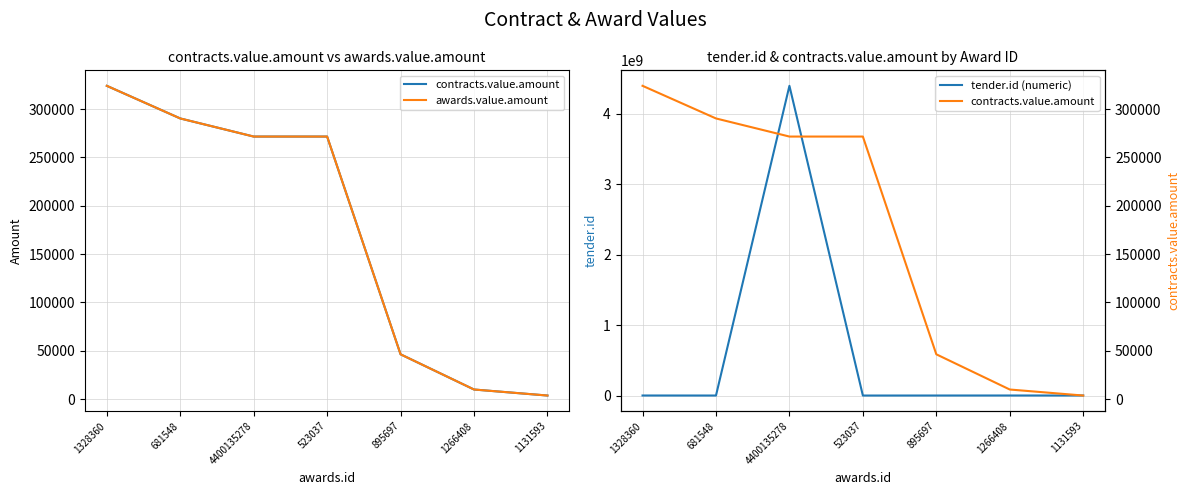

Rank the series by their maximum value, from highest to lowest.

tender.id (numeric), contracts.value.amount, awards.value.amount